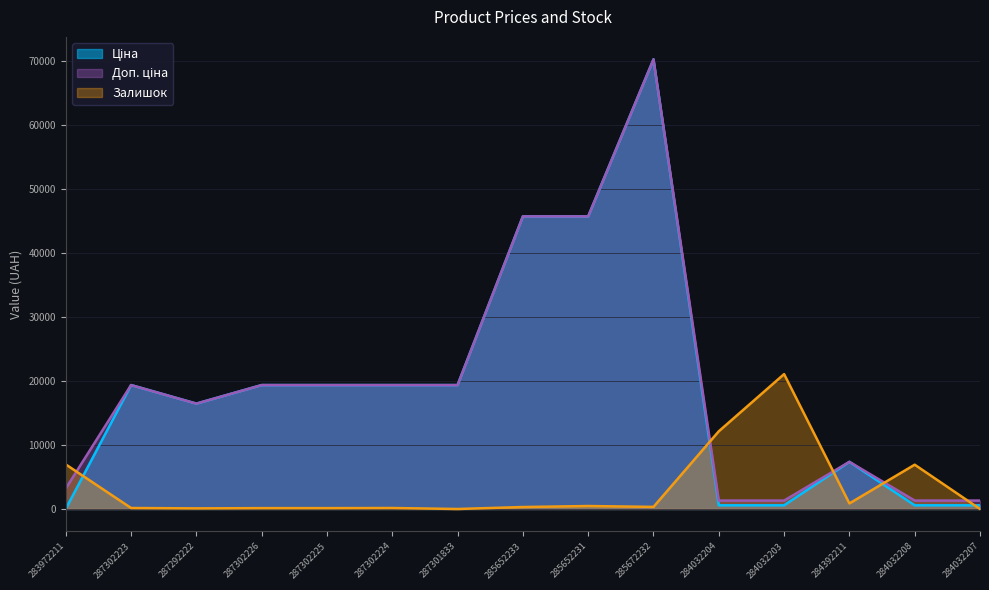

Is the value of Доп. ціна at 287301833 greater than the value of Залишок at 287292222?

Yes